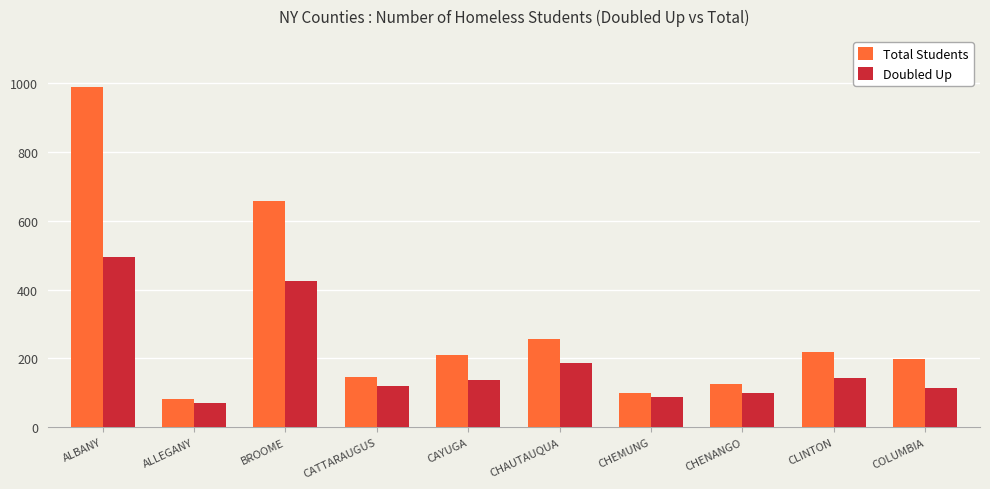

What is the smallest value displayed?

71